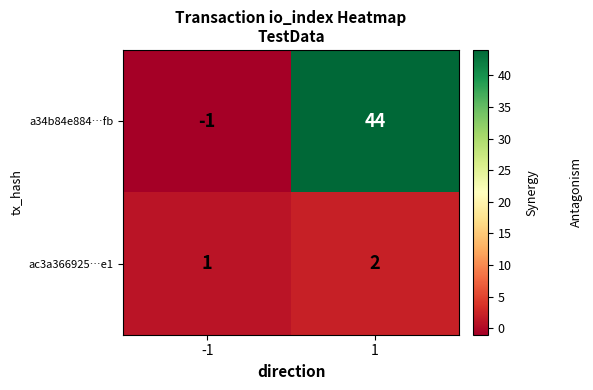

What is the total value across all series at 1?

46